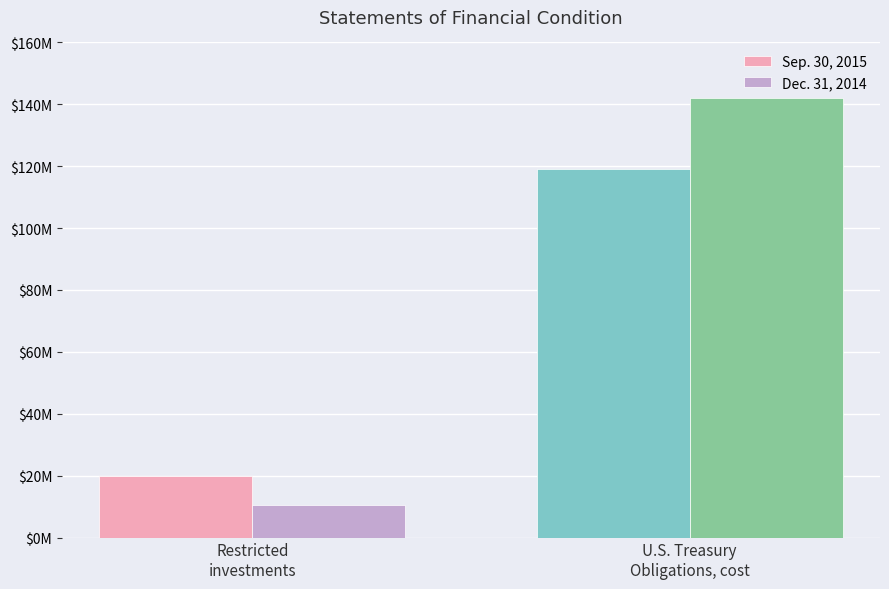

Does the chart contain any negative values?

No